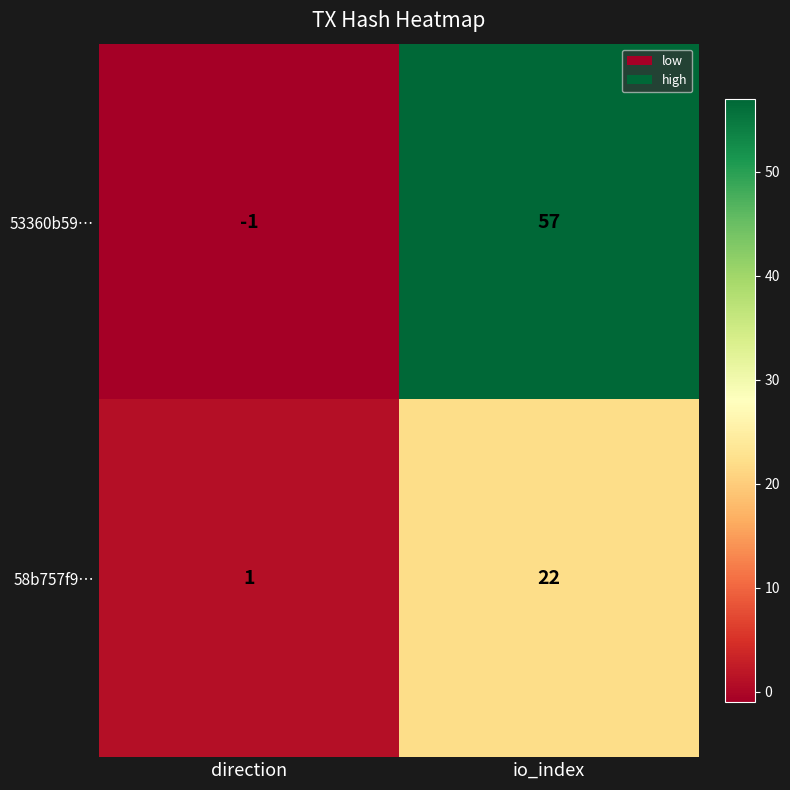

Where is 58b757f9… nearest to the value 11?

direction